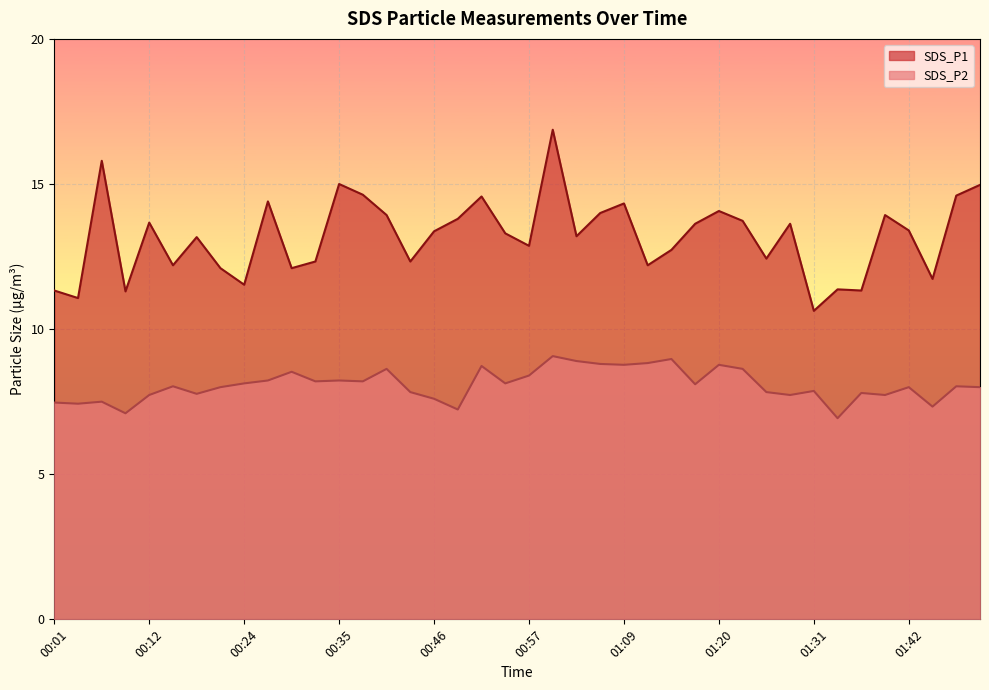

True or false: SDS_P2 has a value of 8.8 at 01:09.

True